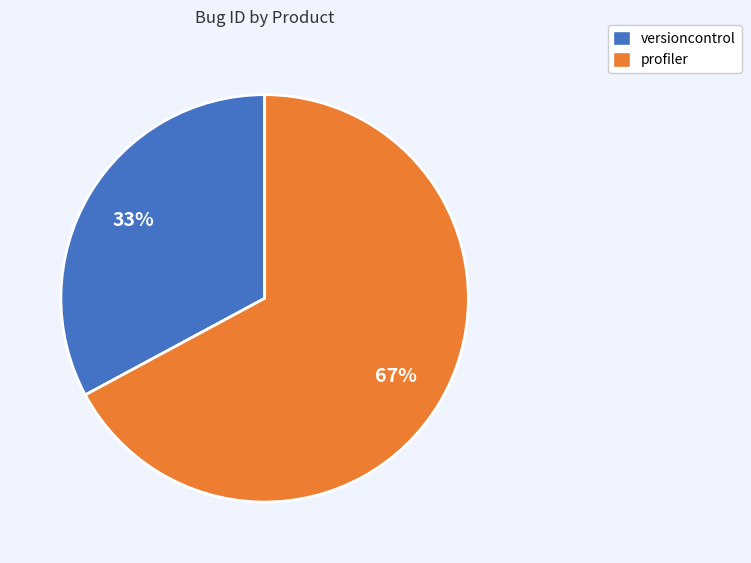

Combined, do versioncontrol and profiler account for over 50%?

Yes